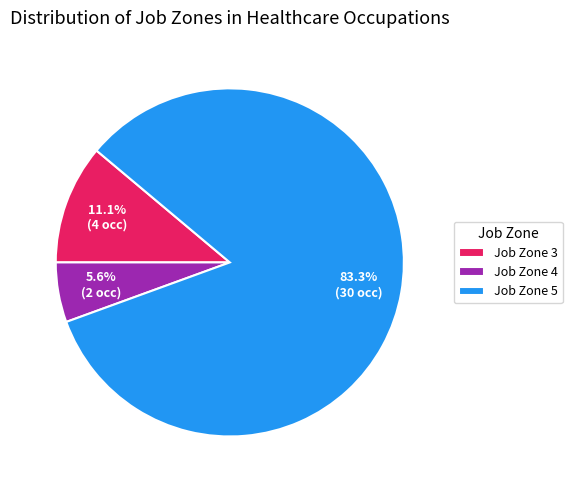

True or false: Job Zone 5 accounts for 27% of the total.

False